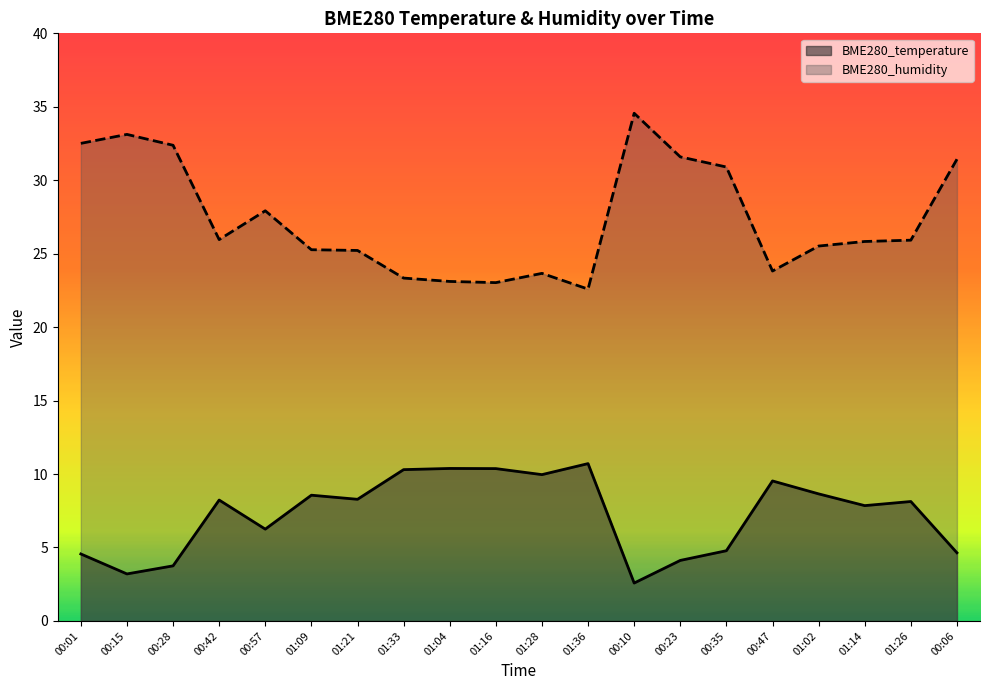

Read the BME280_humidity value at 01:21.

25.2